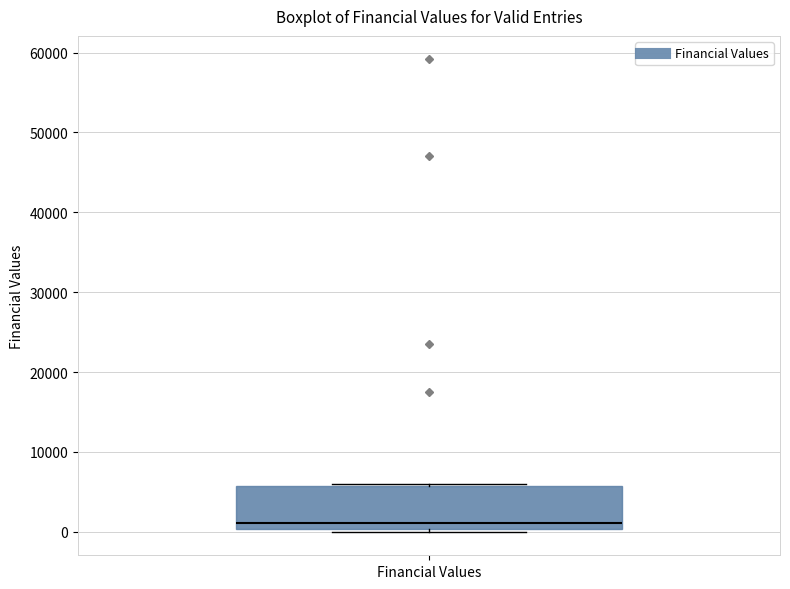

Transcribe this box plot: give where the median line is, the range the box spans, and where the two whiskers end, as read against the y-axis. The values are not printed on the chart, so give them approximately, as read against the axis.

median 1000, box 0 to 6000, whiskers 0 (just below the box's lower edge) to 6000